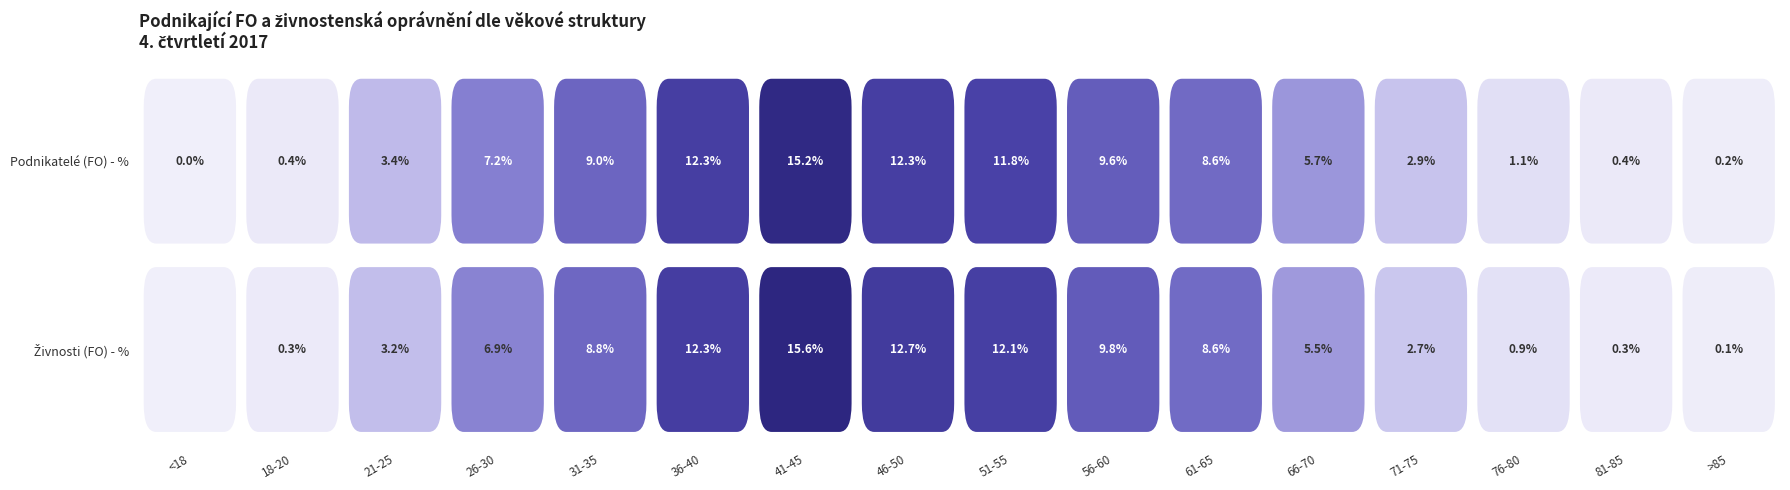

The Živnosti (FO) - % series shows -7.9 at <18. True or false?

False